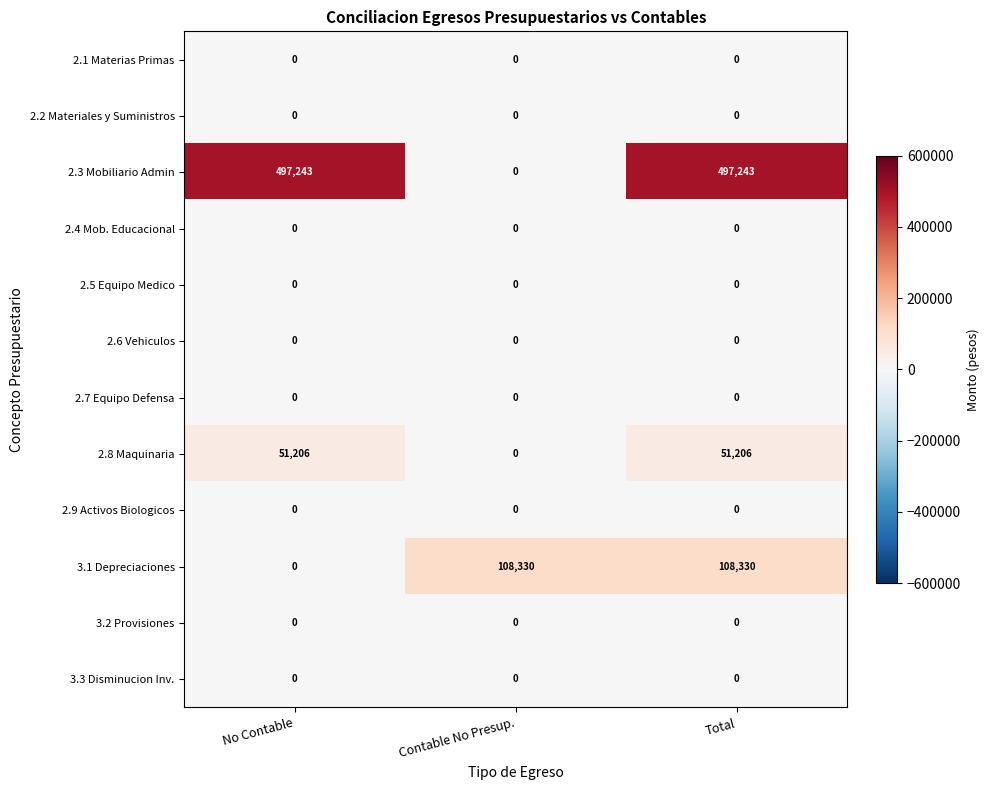

What is the spread (max minus min) of values at Contable No Presup.?

108330